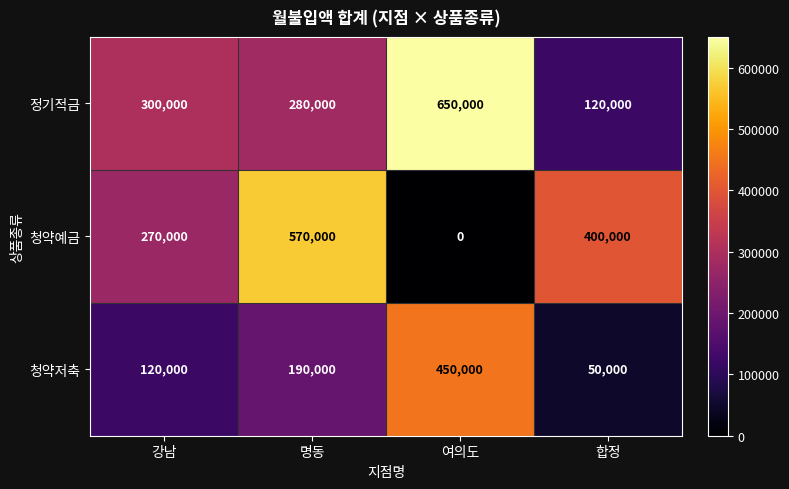

What is the greatest value displayed?

650000